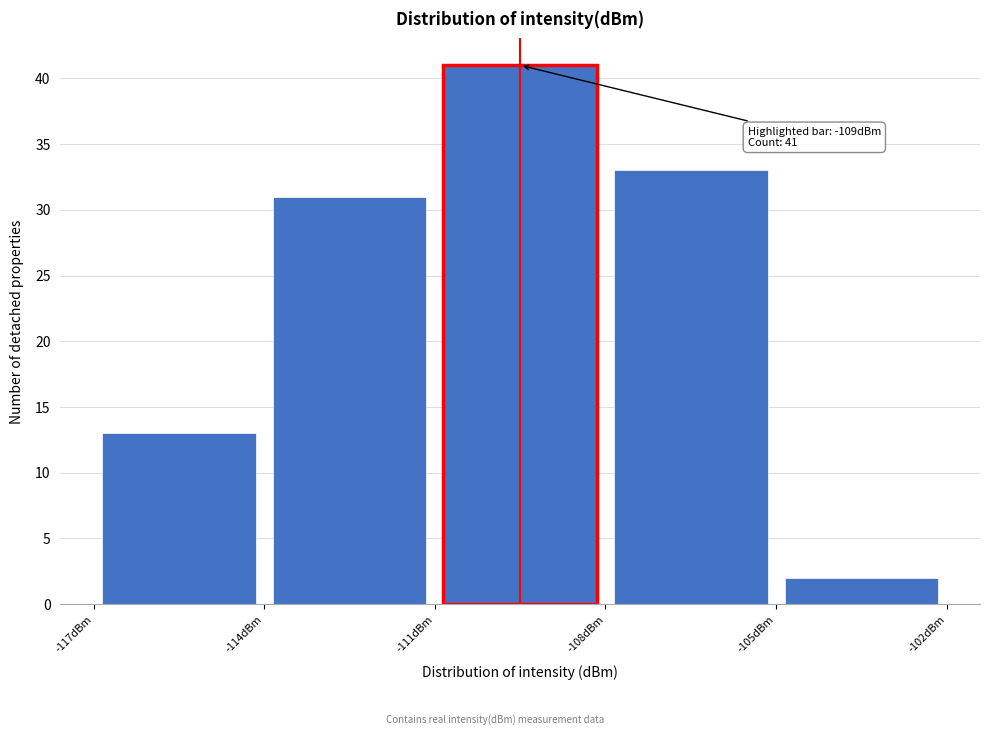

Over which range of the x-axis is the bar tallest?

-111 to -108